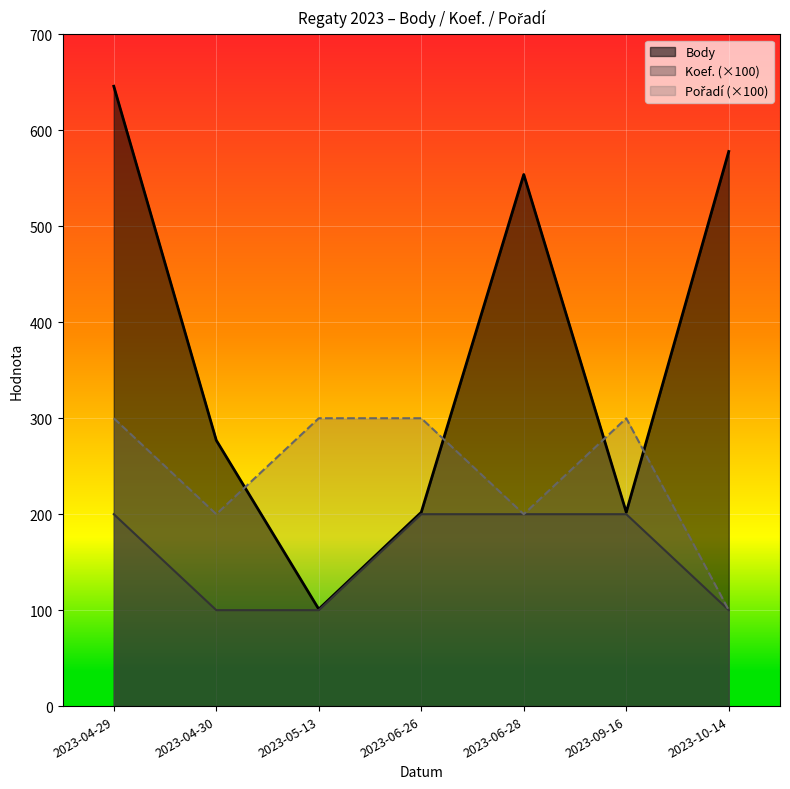

Is it true that Body equals 554 at 2023-06-28?

True